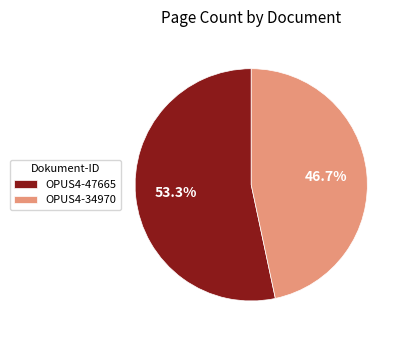

Is it true that OPUS4-34970 is 47% of the pie?

True